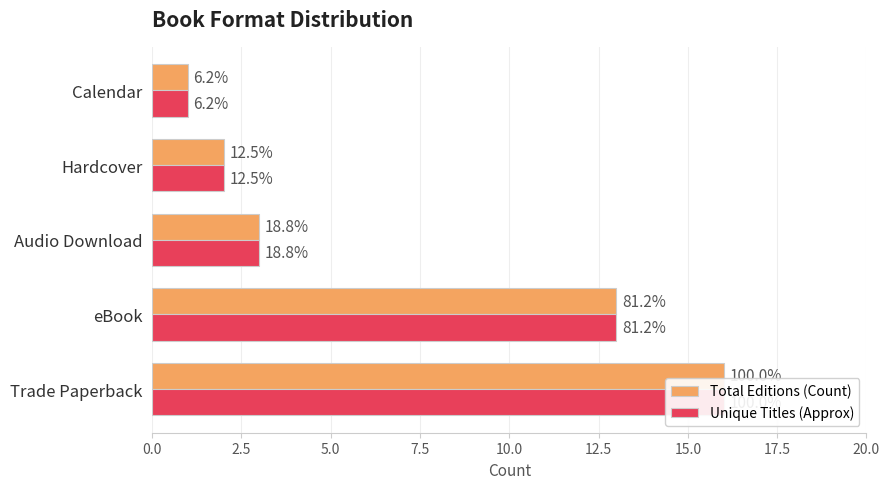

What are all the series names shown in the legend?

Total Editions (Count), Unique Titles (Approx)